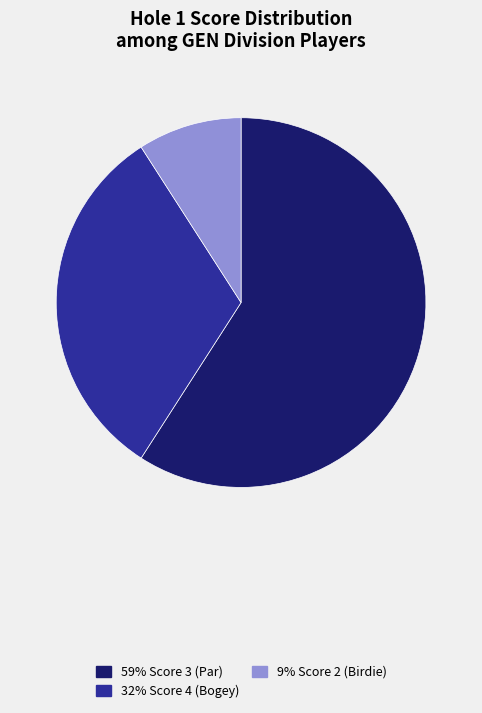

Which slice is the largest?

59% Score 3 (Par)